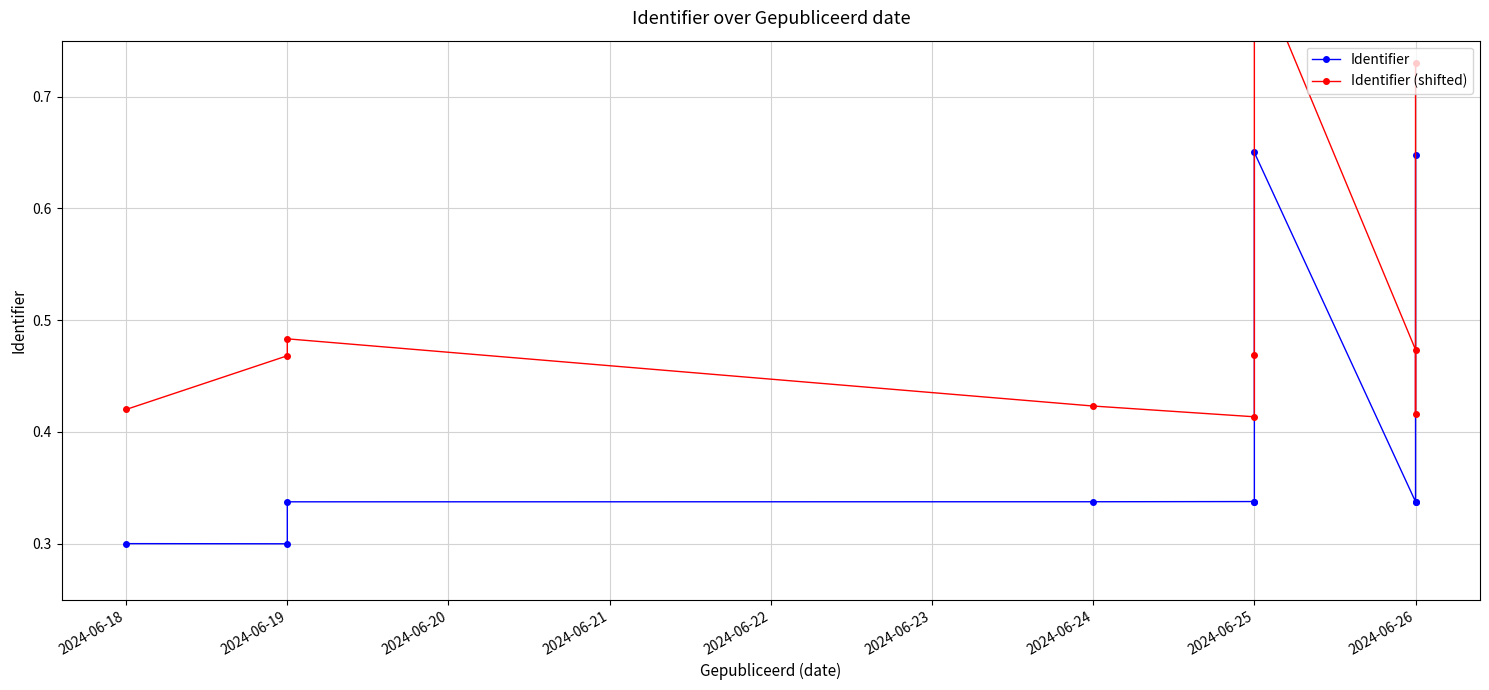

Is this an area chart (filled region under the line)?

No